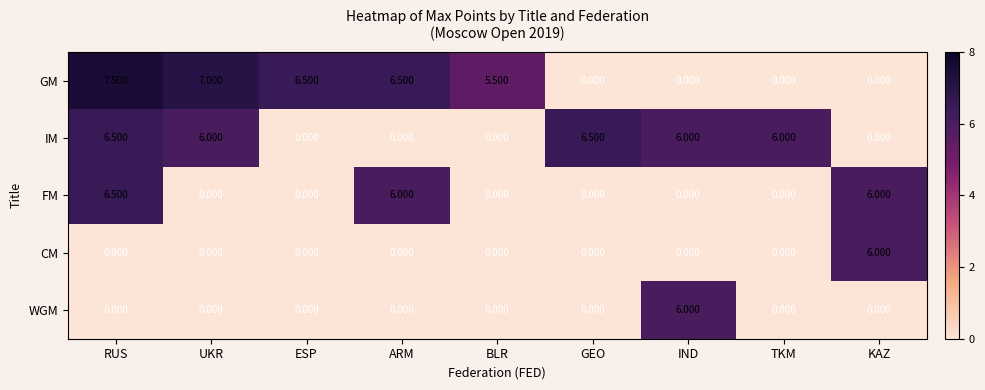

Which category has the highest value across all series?

RUS